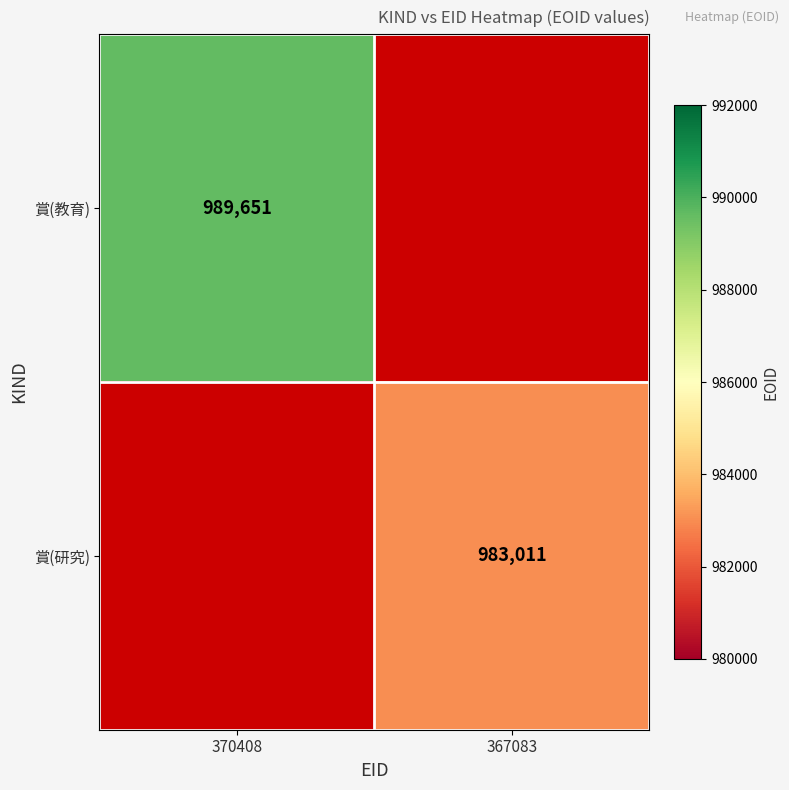

True or false: 賞(研究) has a value of 298685 at 367083.

False